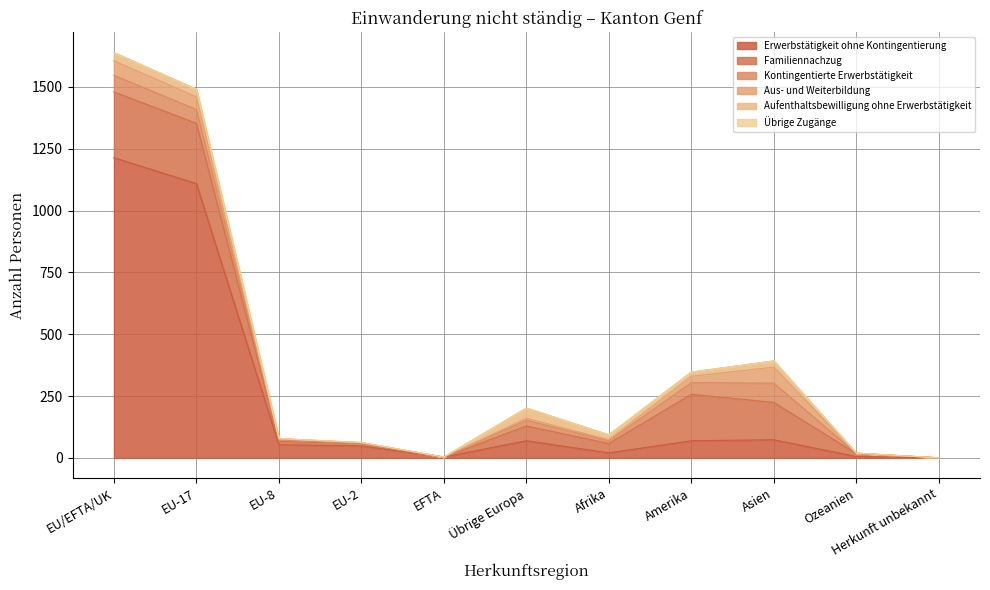

What are all the series names shown in the legend?

Erwerbstätigkeit ohne Kontingentierung, Familiennachzug, Kontingentierte Erwerbstätigkeit, Aus- und Weiterbildung, Aufenthaltsbewilligung ohne Erwerbstätigkeit, Übrige Zugänge